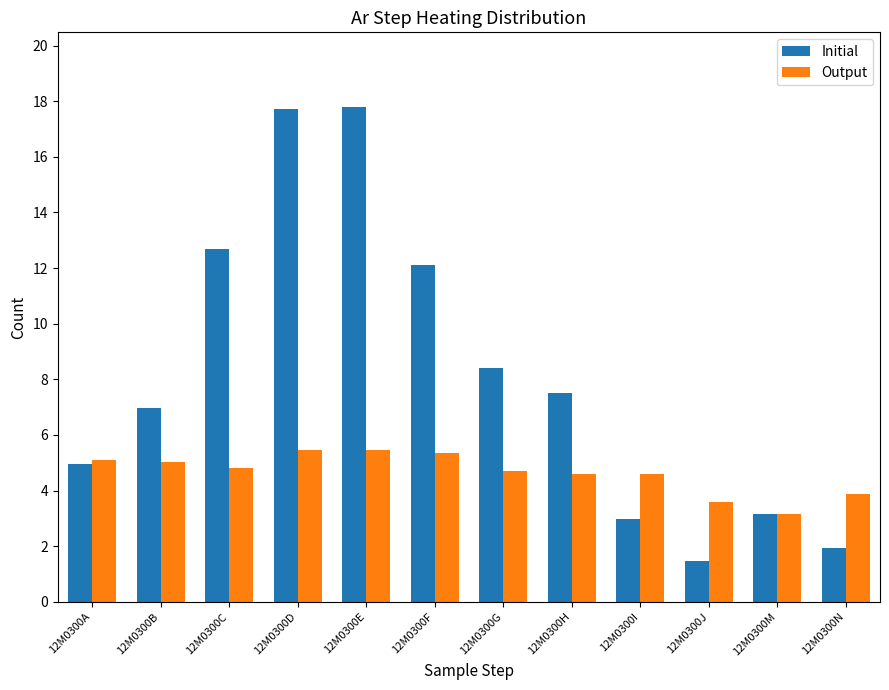

Are the bars horizontal?

No